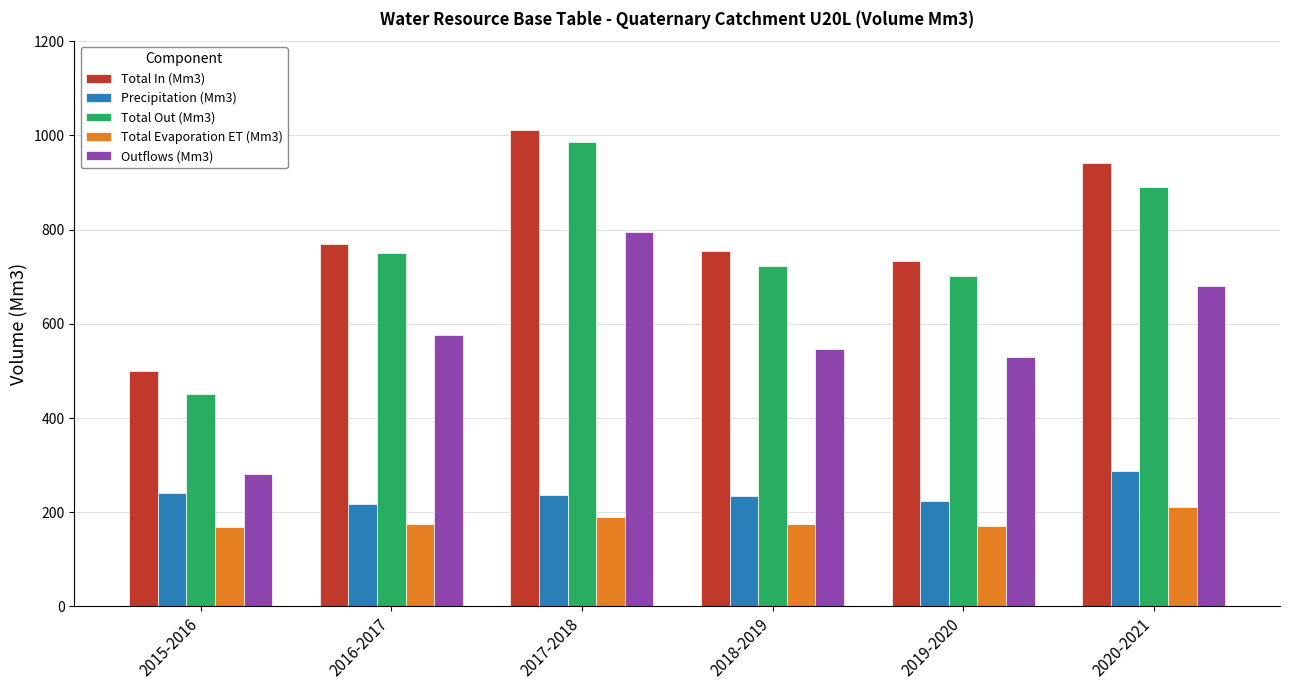

What is the difference between the second highest and minimum values in the Total In (Mm3) series?

441.4